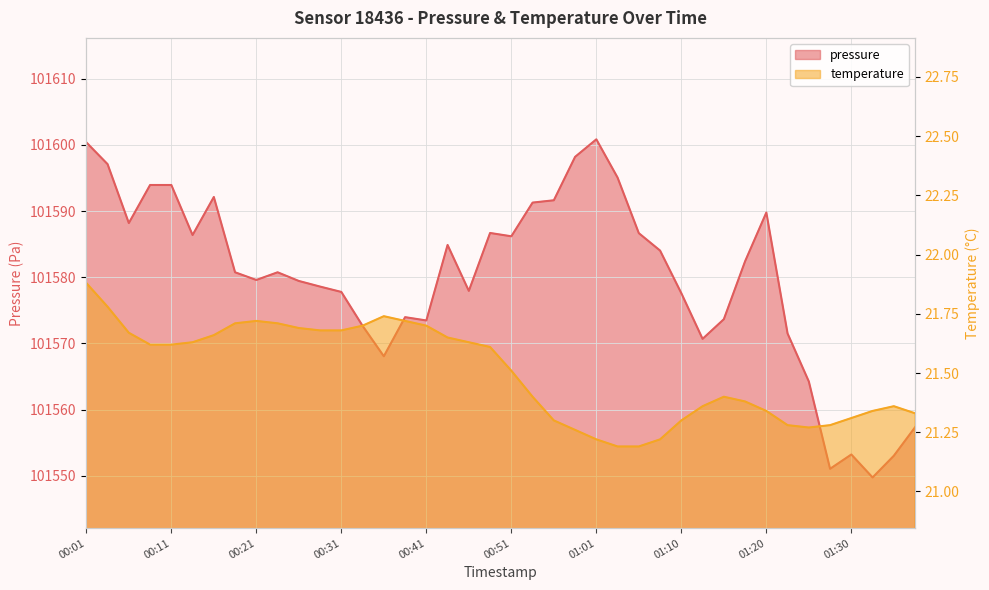

Reading left to right, what are all the values shown in this chart?

pressure: 101600.4	101597.1	101588.2	101593.9	101593.9	101586.4	101592.1	101580.8	101579.6	101580.8	101579.4	101578.6	101577.8	101572.7	101568.1	101574.0	101573.5	101584.9	101577.9	101586.7	101586.2	101591.3	101591.6	101598.2	101600.8	101595.1	101586.7	101584.0	101577.6	101570.7	101573.7	101582.4	101589.8	101571.5	101564.2	101551.1	101553.2	101549.8	101553.0	101557.3
temperature: 21.9	21.8	21.7	21.6	21.6	21.6	21.7	21.7	21.7	21.7	21.7	21.7	21.7	21.7	21.7	21.7	21.7	21.6	21.6	21.6	21.5	21.4	21.3	21.3	21.2	21.2	21.2	21.2	21.3	21.4	21.4	21.4	21.3	21.3	21.3	21.3	21.3	21.3	21.4	21.3